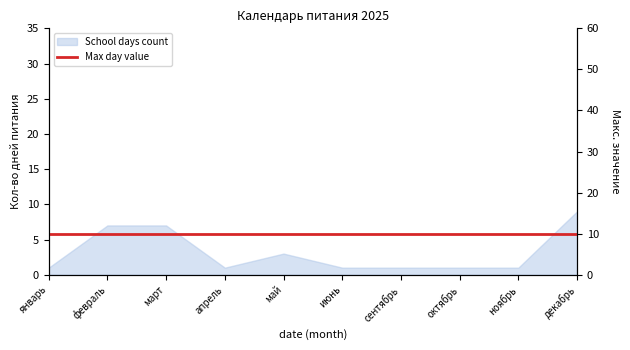

What is the ratio of the value at май to the value at ноябрь?

3.0